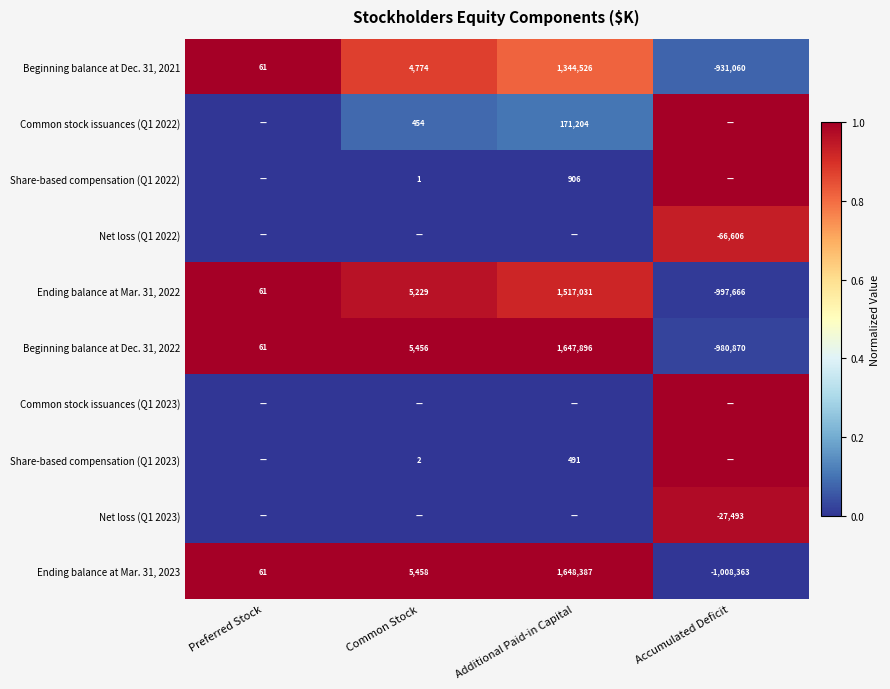

What is the difference between the Beginning balance at Dec. 31, 2022 values at Preferred Stock and Additional Paid-in Capital?

1647835